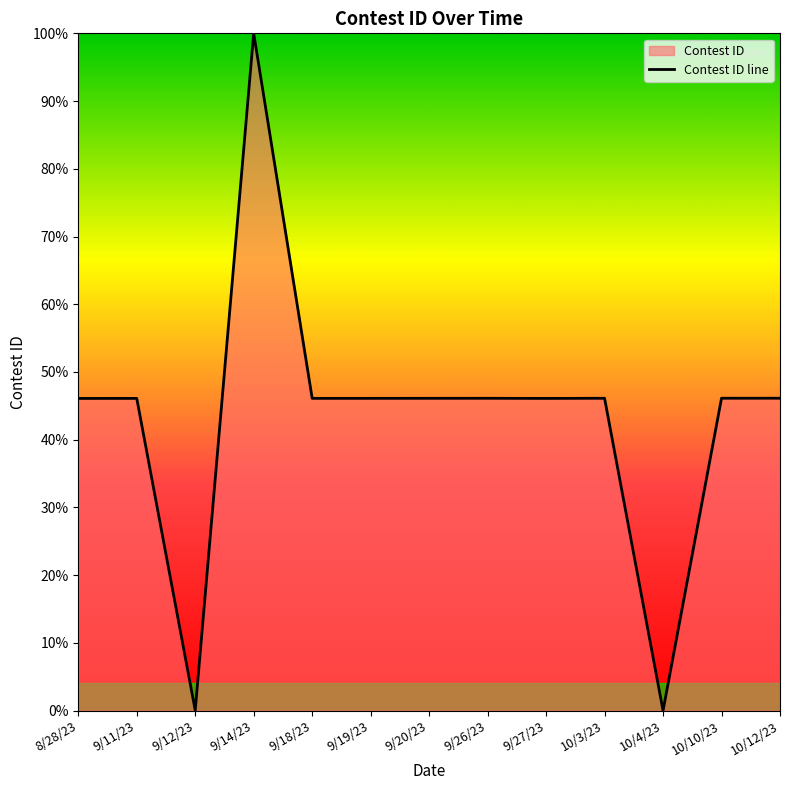

How many lines are shown in the chart?

1